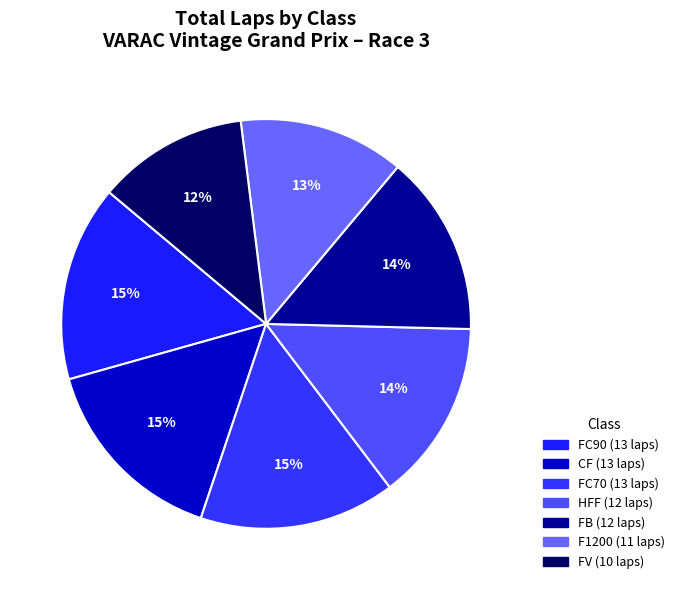

True or false: FV accounts for 1% of the total.

False